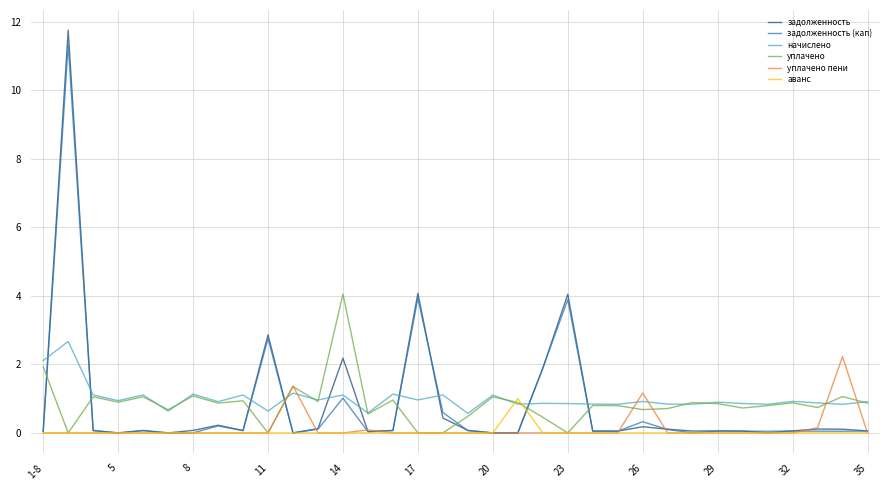

Which series has the largest range (max minus min)?

задолженность